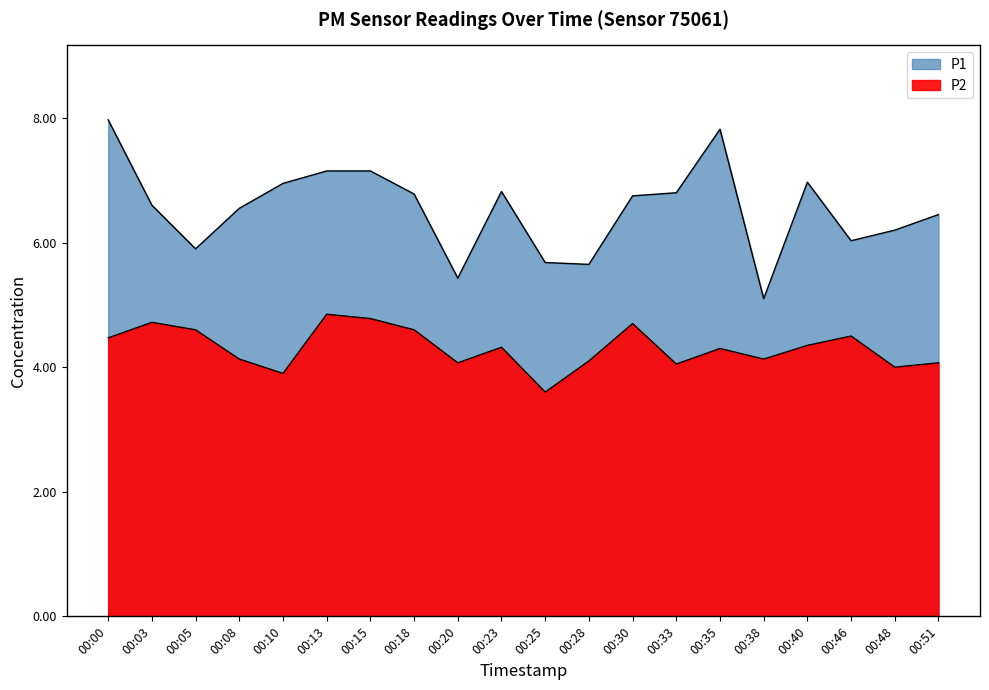

Which series has the widest spread of values?

P1